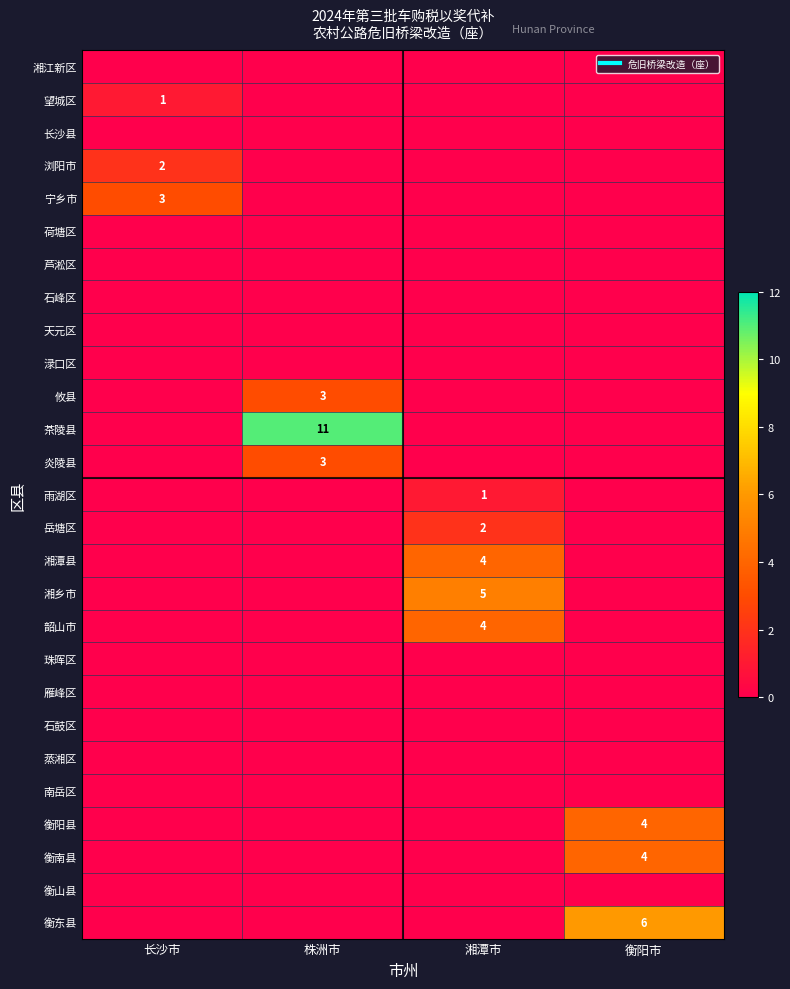

What is the total value across all series at 长沙市?

6